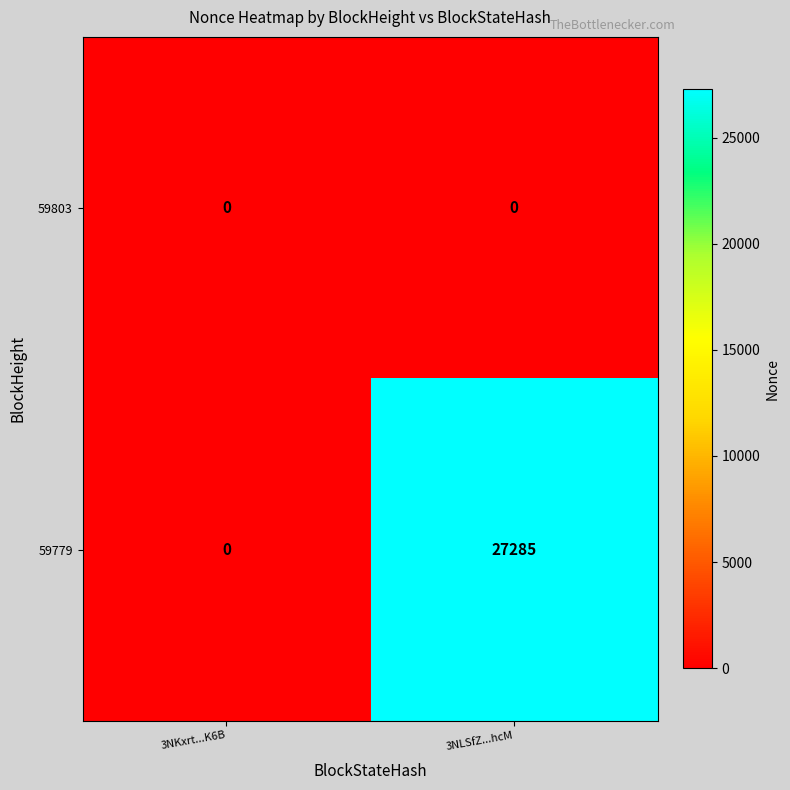

Which series has the widest spread of values?

59779